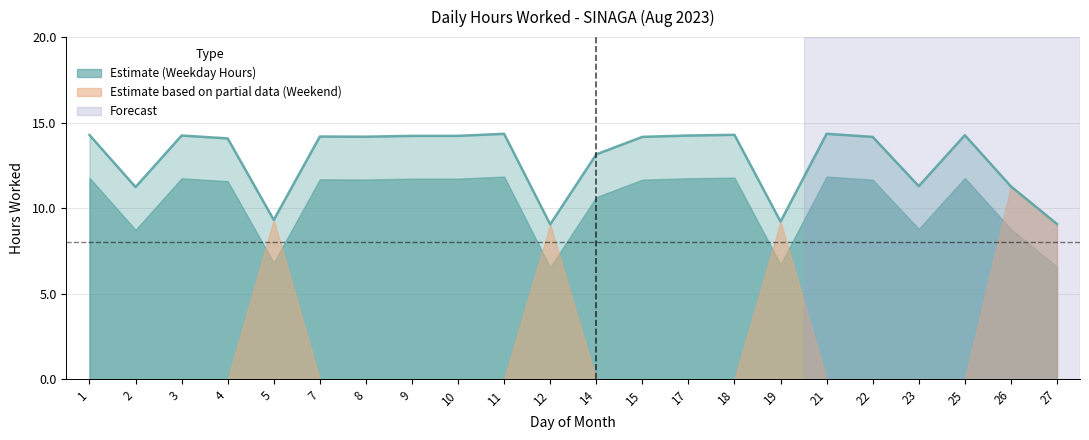

What is the value of the 11th point from the left?

9.1